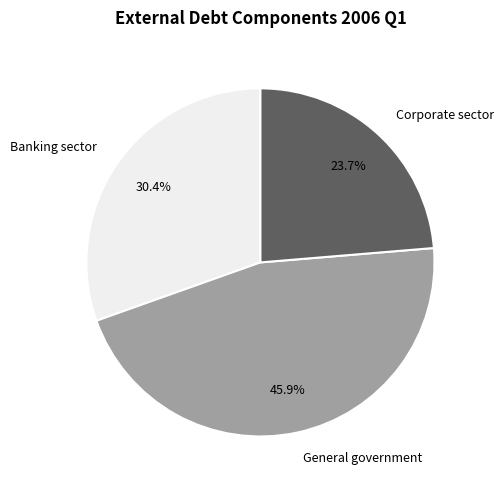

How many segments does this pie chart have?

3